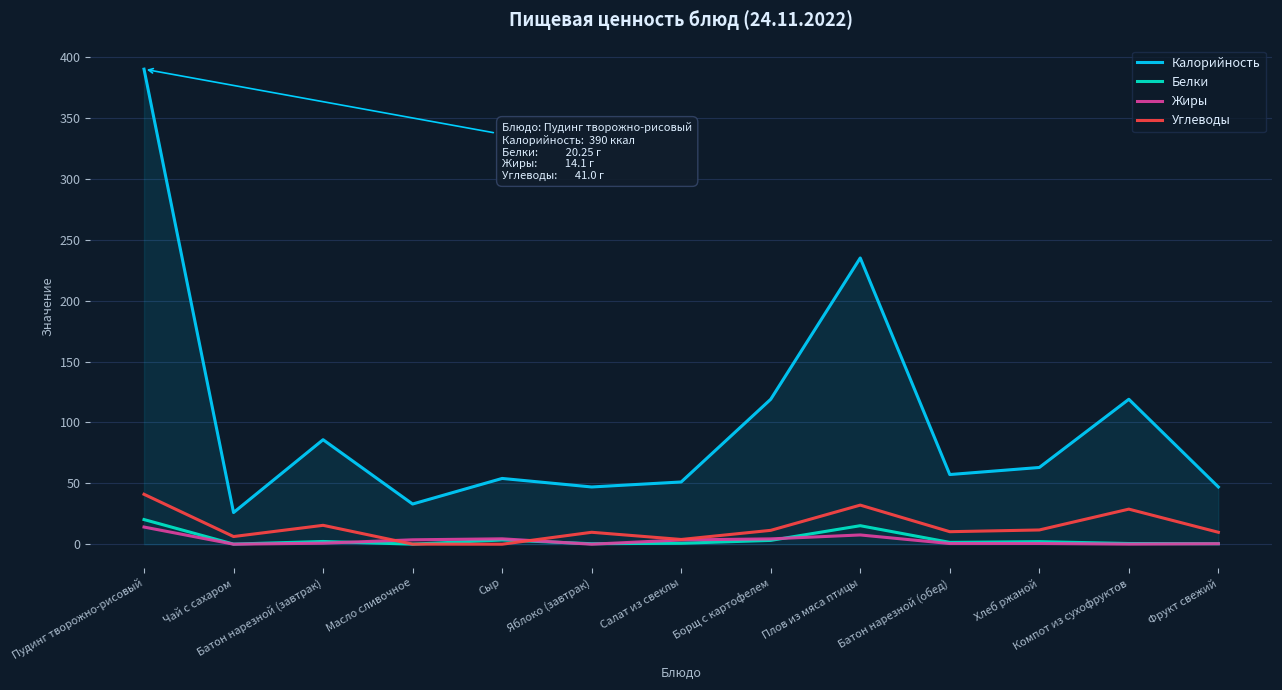

Which series has the largest range (max minus min)?

Калорийность